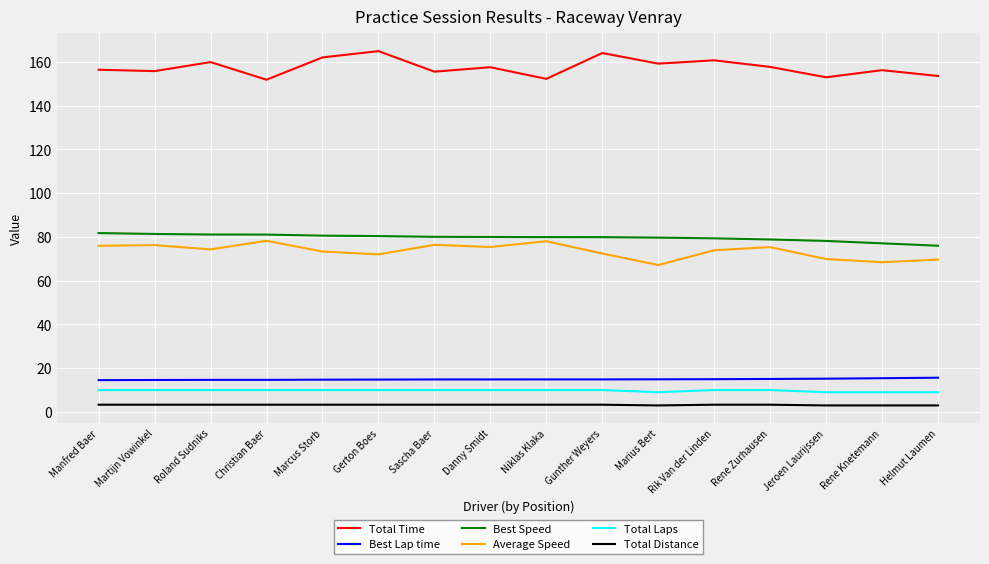

What is the difference between the maximum and minimum values in the Average Speed series?

11.1